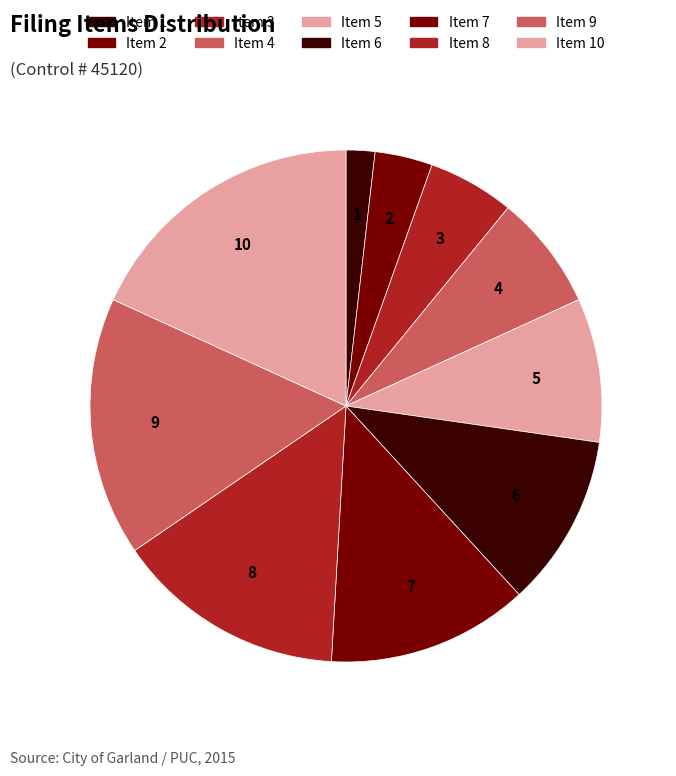

Is Item 6 the majority of the pie?

No